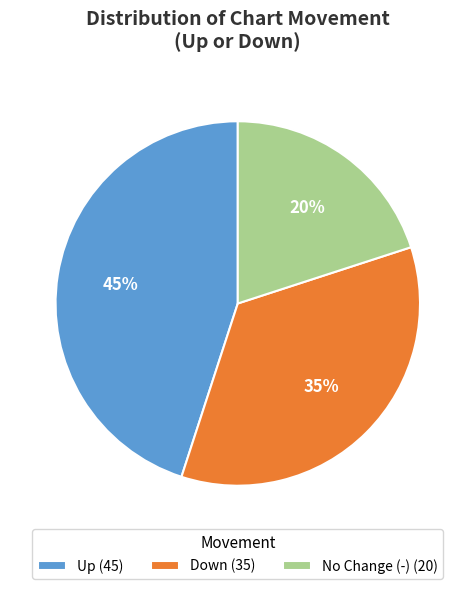

Which has a higher value, No Change (-) (20) or Up (45)?

Up (45)